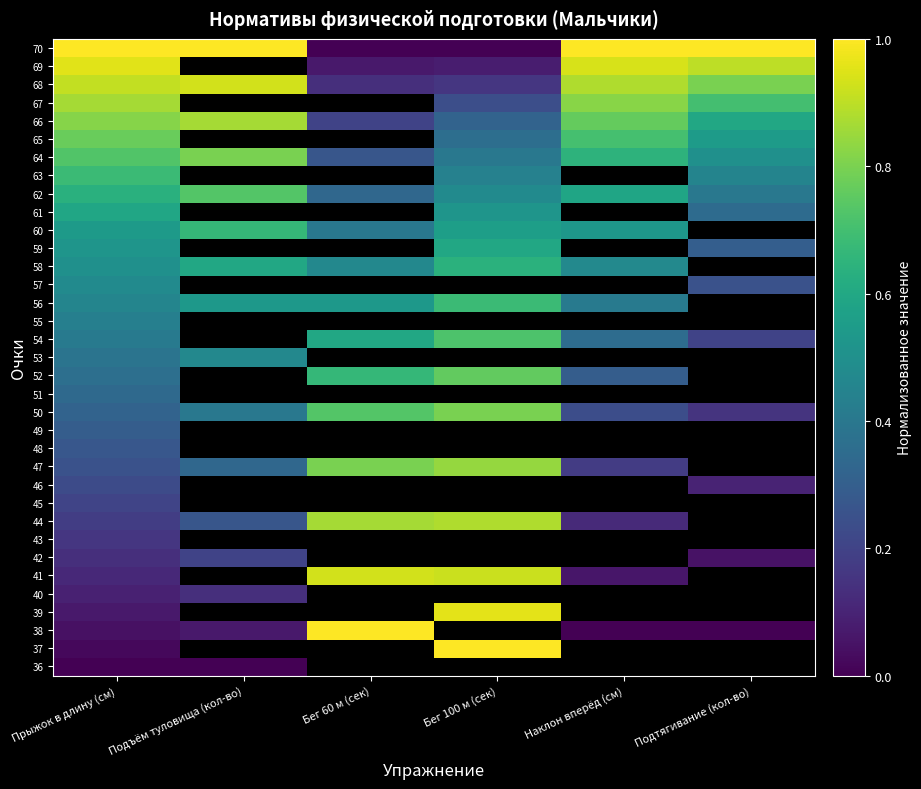

Count the number of categories in the chart.

6